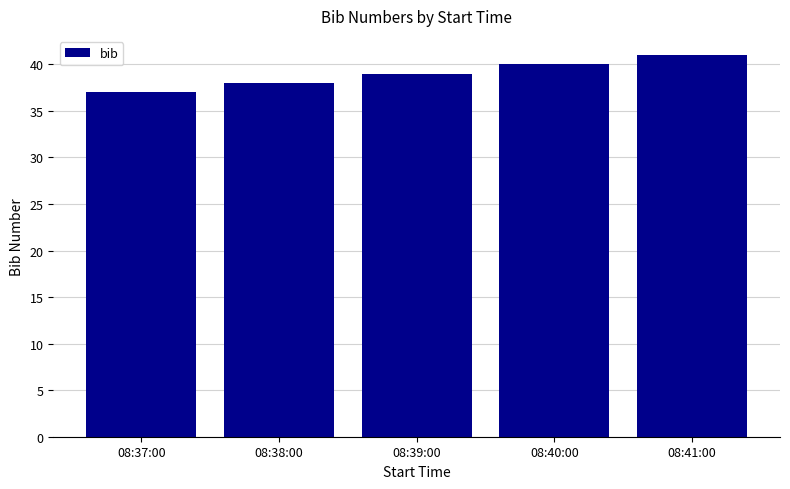

Reading left to right, list all the values displayed in this chart.

37	38	39	40	41